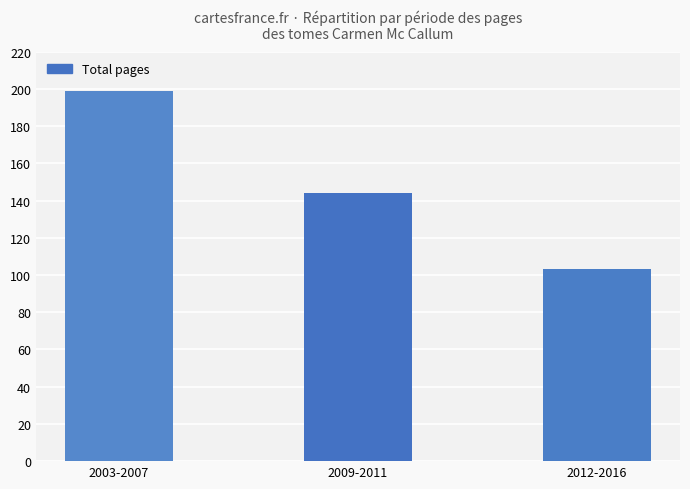

What is the average value?

149